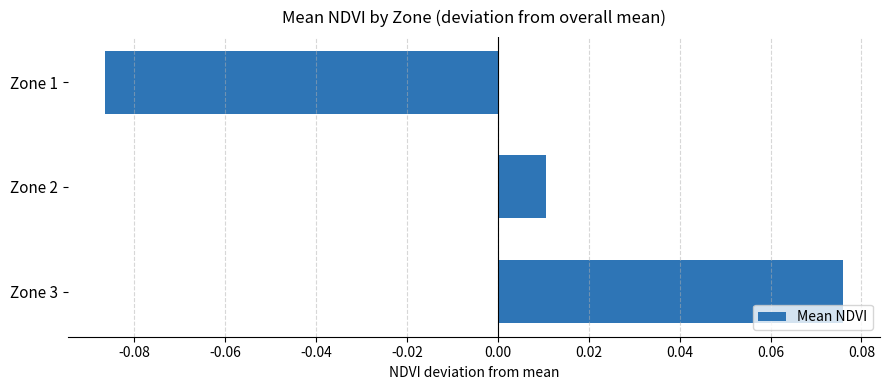

At which label is the value closest to 0?

Zone 2